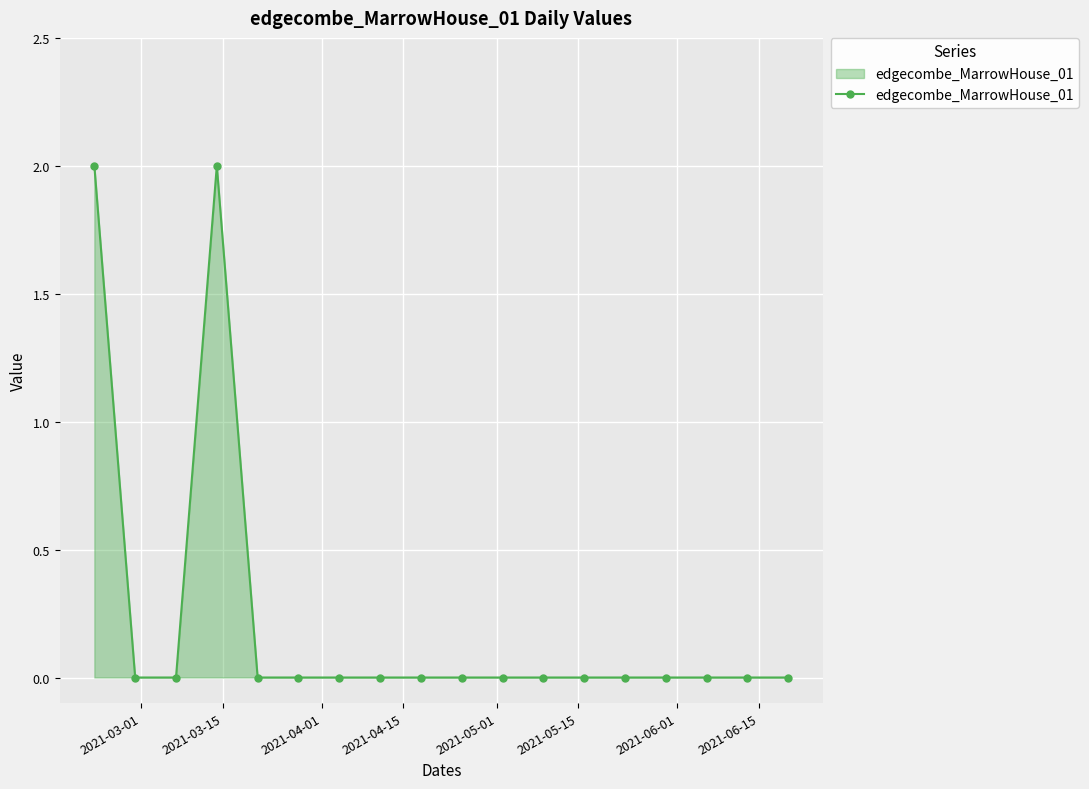

What is the sum of all values?

4